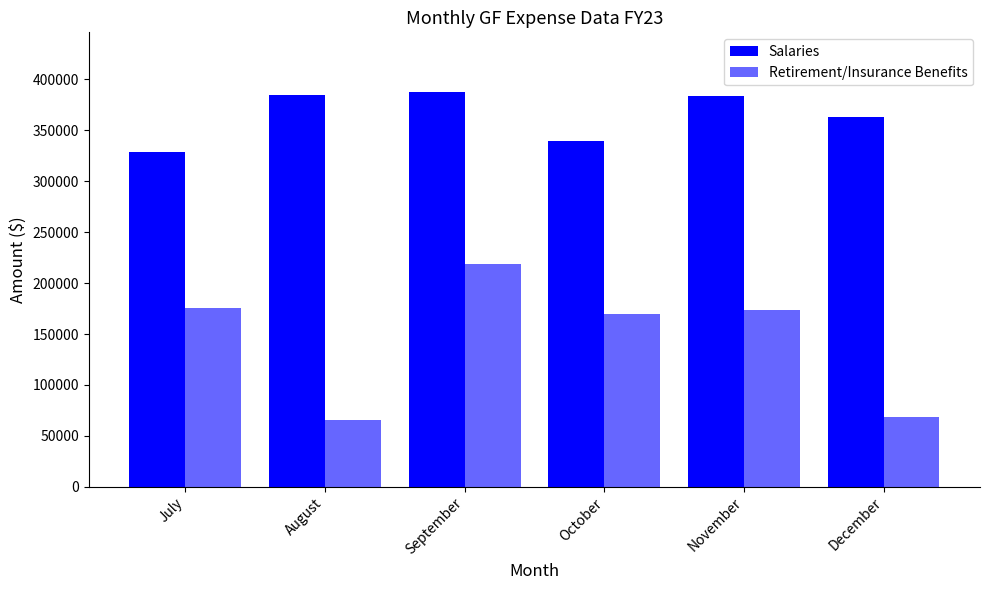

What is the total value across all series at July?

504377.3